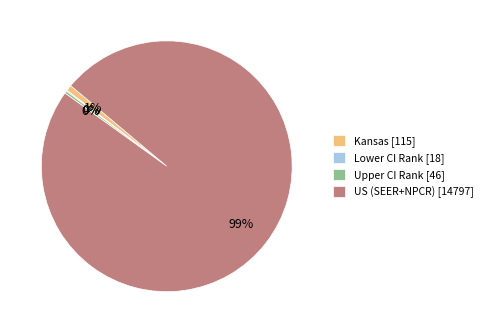

Which slice is the largest?

US (SEER+NPCR) [14797]